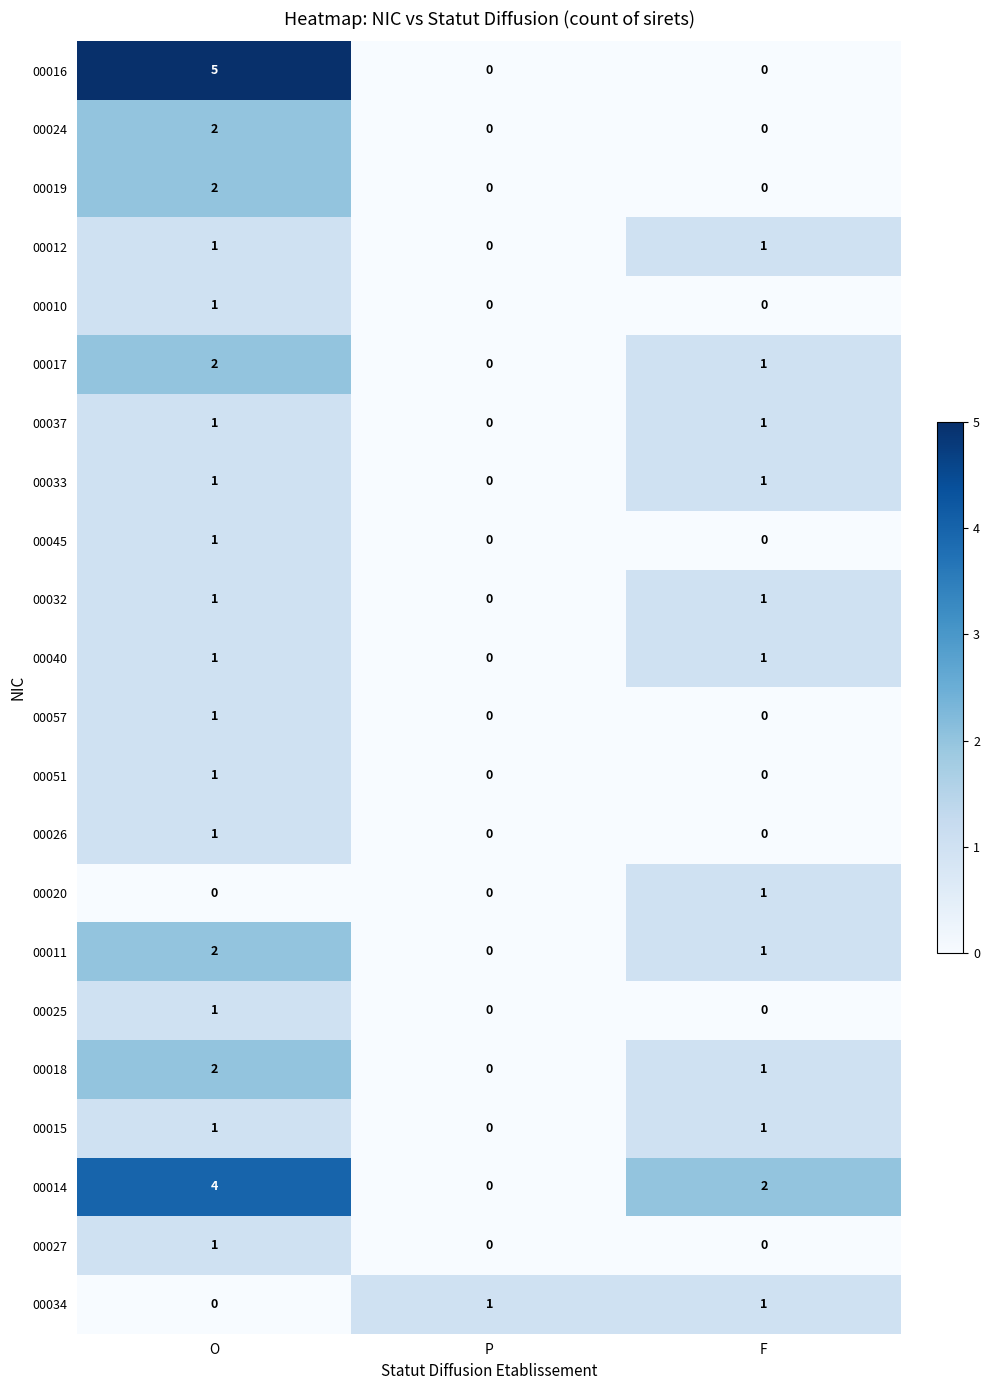

The value of 00051 at F is -1. True or false?

False